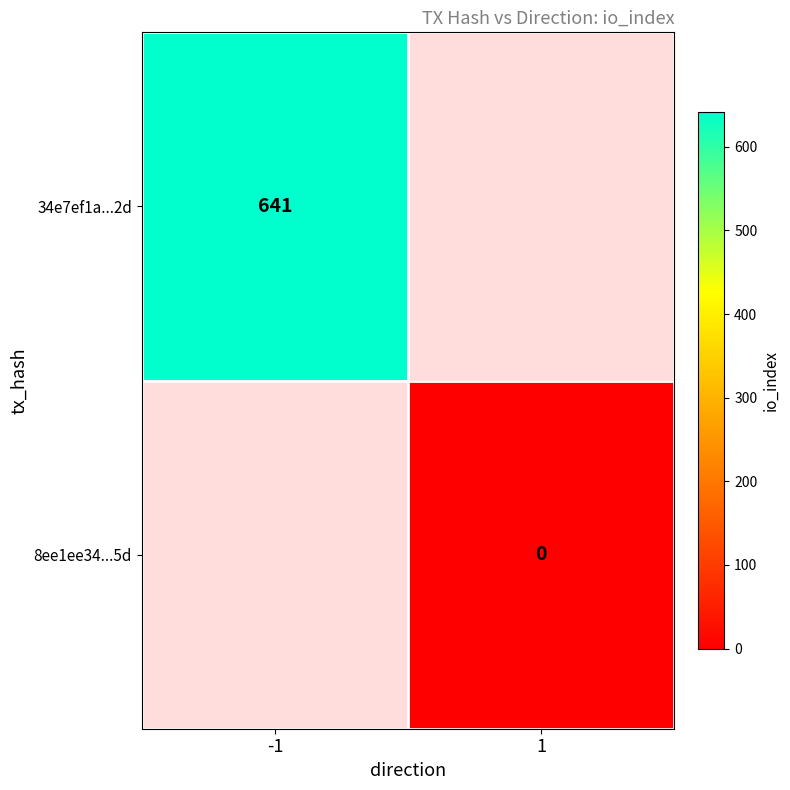

The value of 34e7ef1a...2d at -1 is 641. True or false?

True